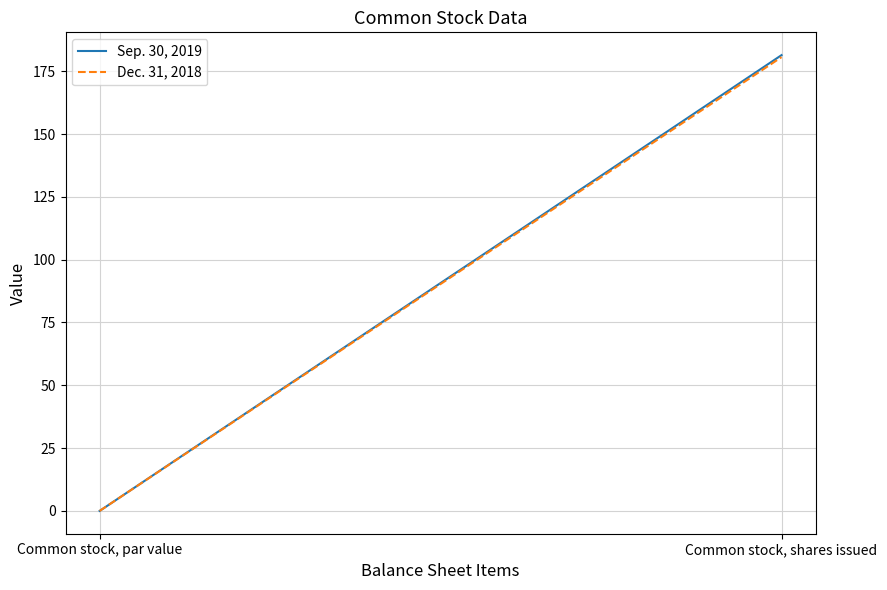

Is it true that Dec. 31, 2018 equals 180.6 at Common stock, shares issued?

True